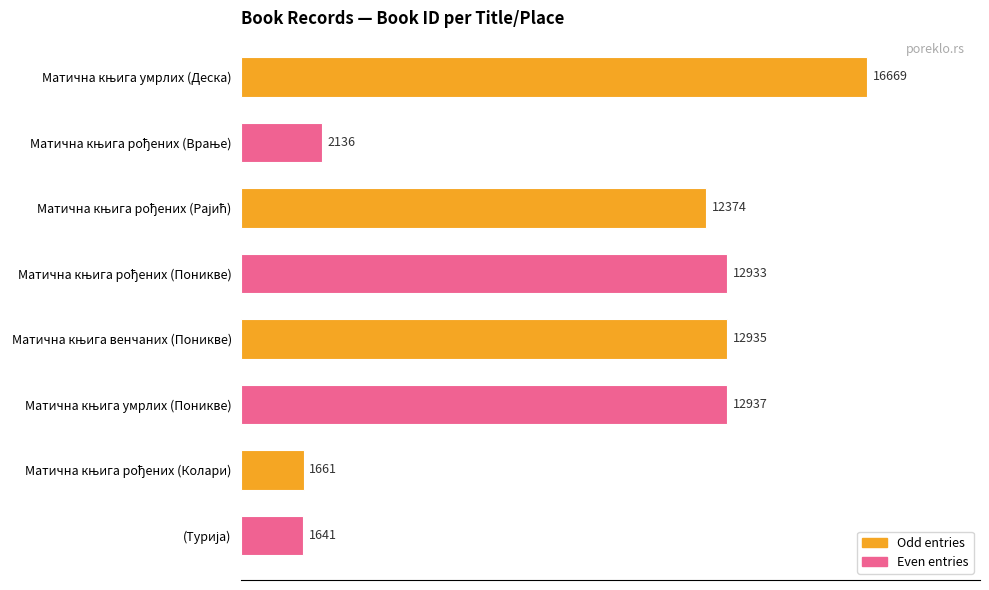

What is the difference between the second highest and second lowest values?

11276